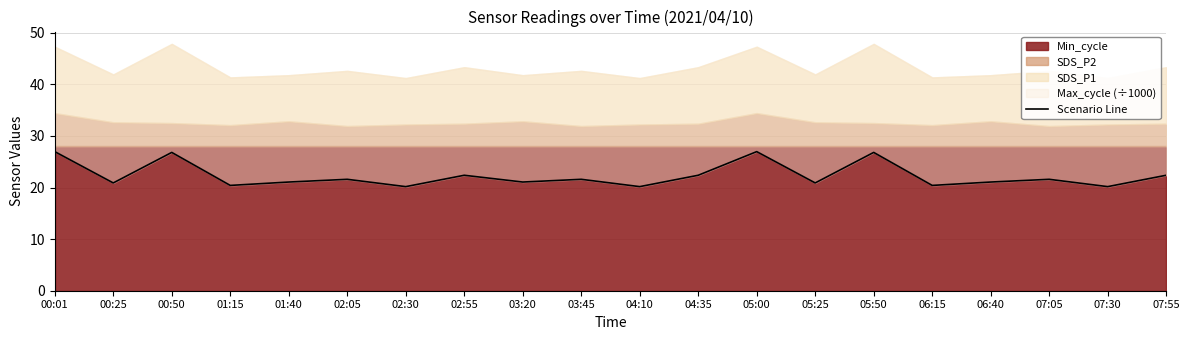

The chart shows a value of 11.1 at 03:20. True or false?

False